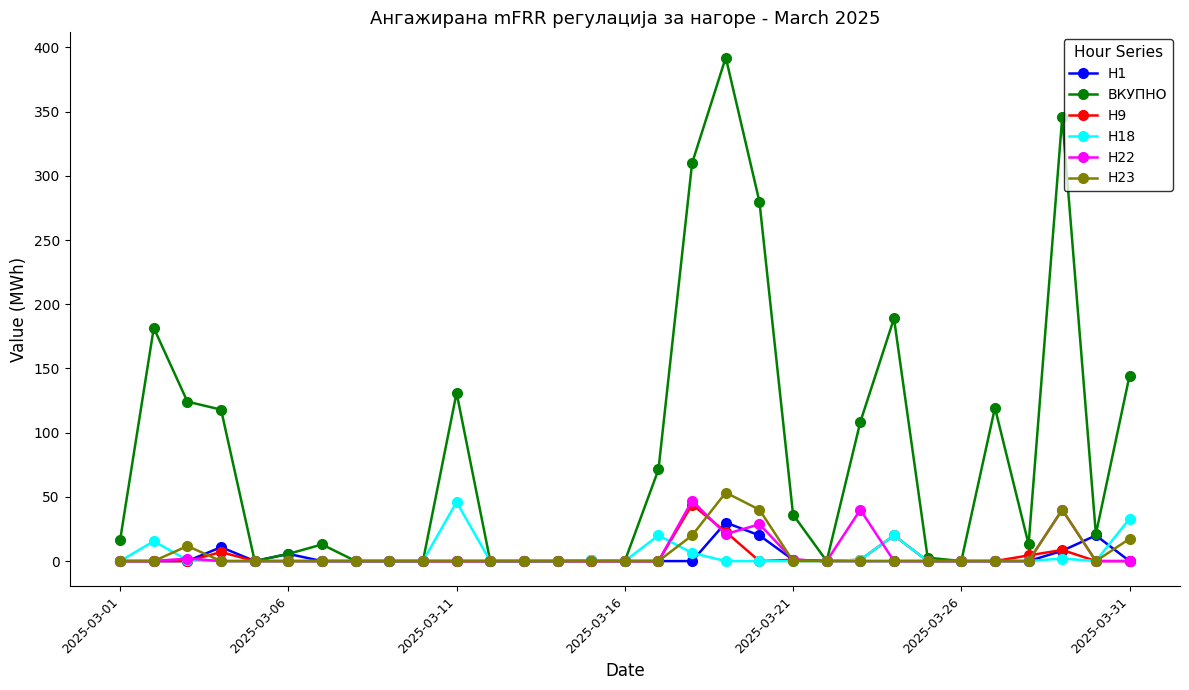

How many data points in H9 are above 0?

8